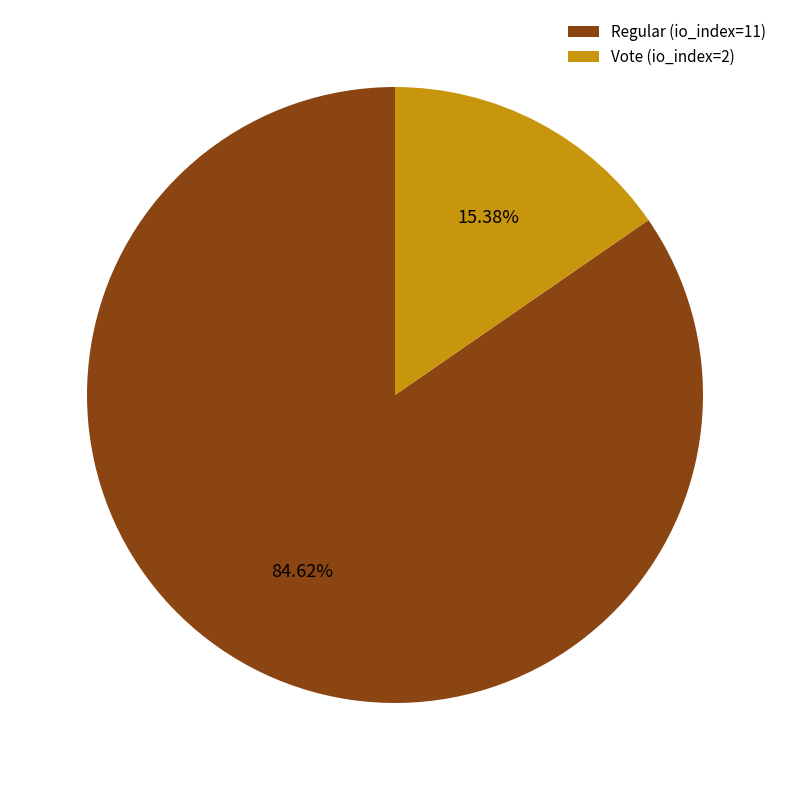

What percentage is the Regular (io_index=11) slice, to the nearest percent?

85%